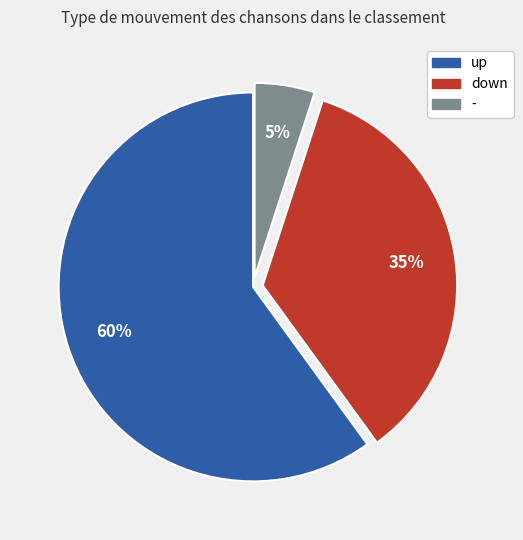

Between up and down, which is larger?

up